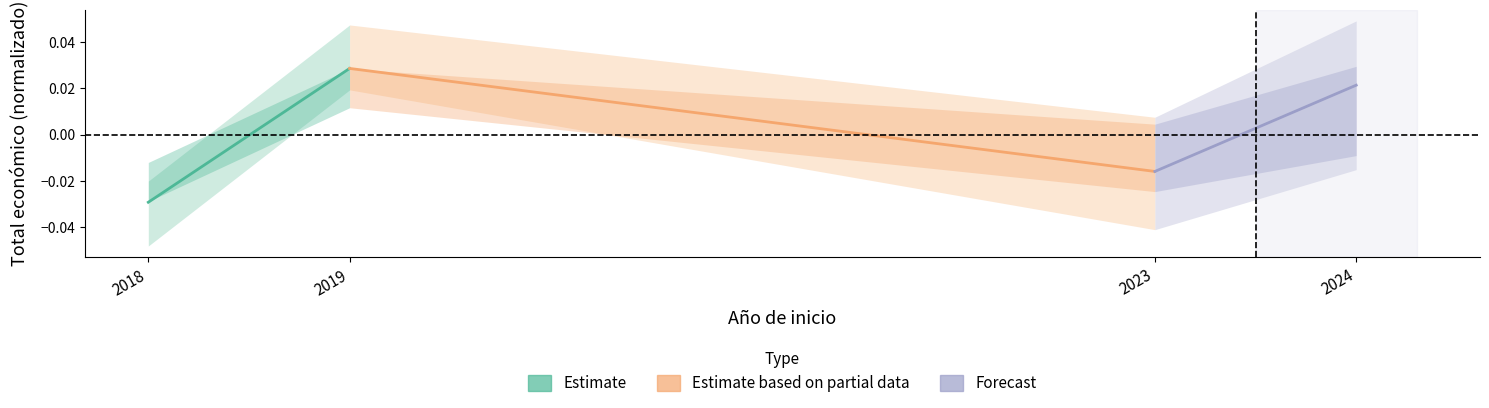

How many values in the Estimate series are below 0?

1